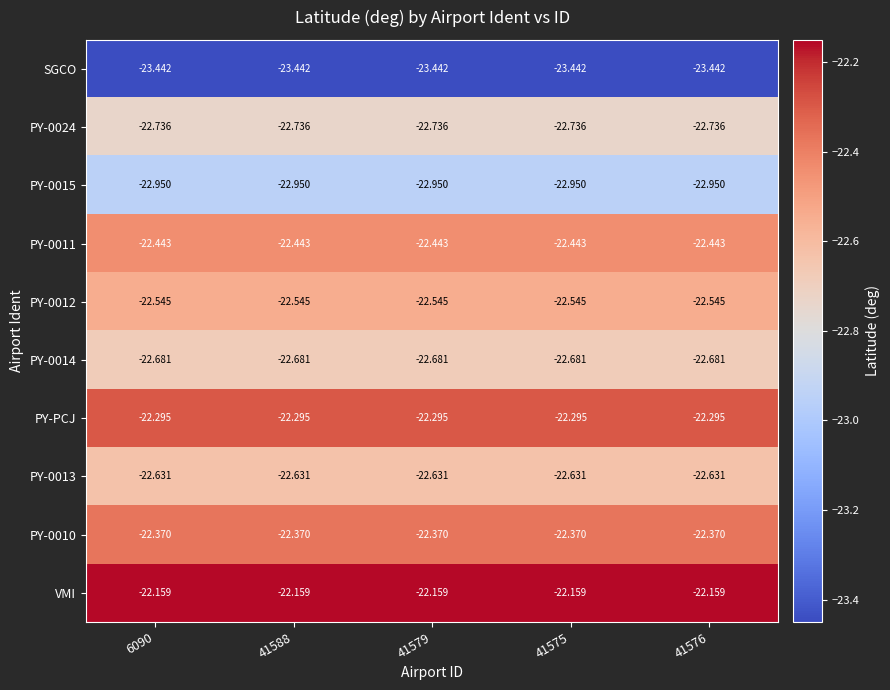

At how many categories does at least one series exceed -23?

5